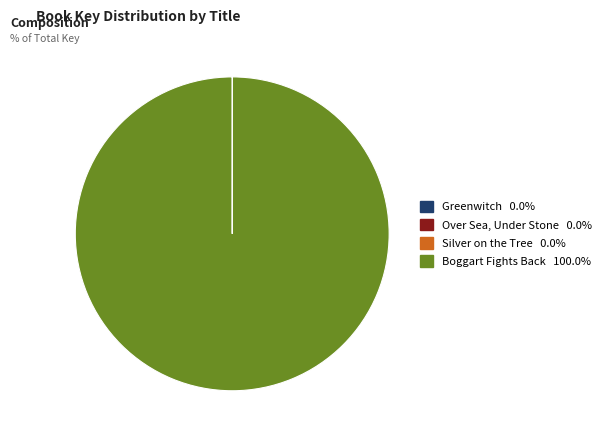

Does any single category account for the majority?

Yes